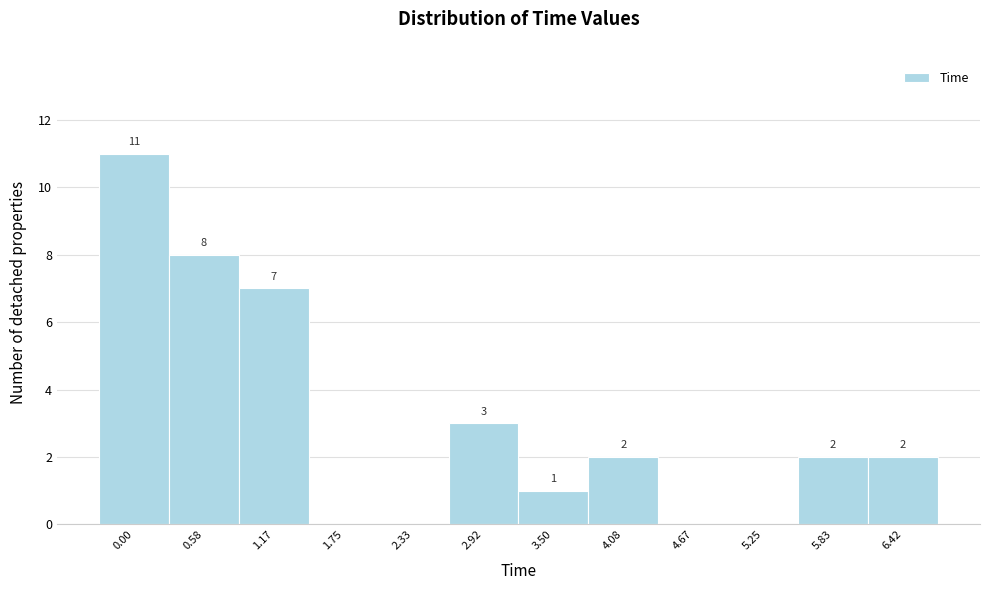

Reading left to right, transcribe all the data shown in this chart.

0.00=11	0.58=8	1.17=7	1.75=0	2.33=0	2.92=3	3.50=1	4.08=2	4.67=0	5.25=0	5.83=2	6.42=2